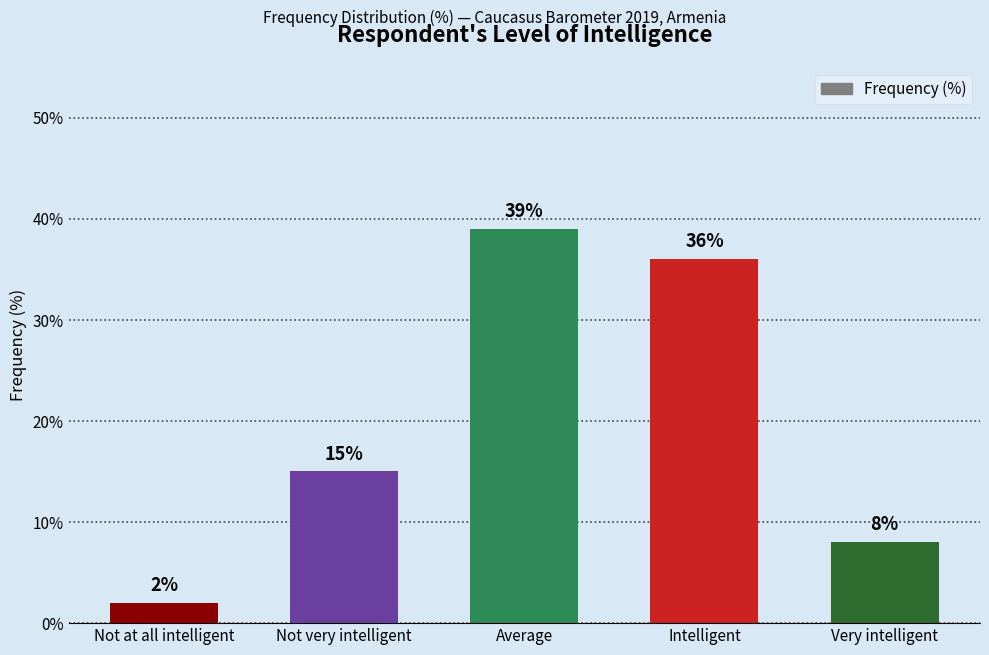

What is the ratio of the value at Average to the value at Not very intelligent?

2.6